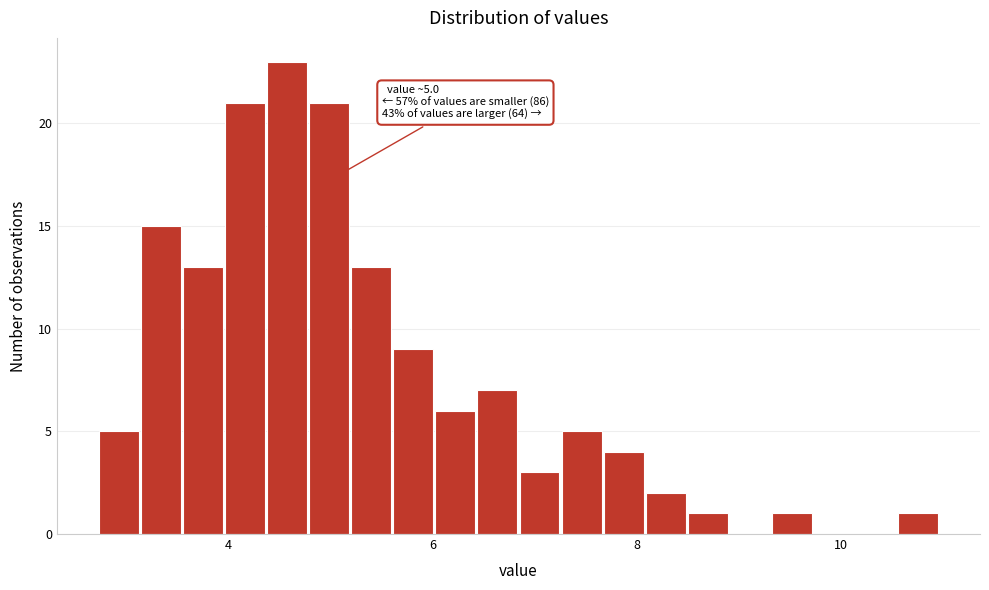

Read against the x-axis, roughly where is the centre of the tallest bar?

4.6